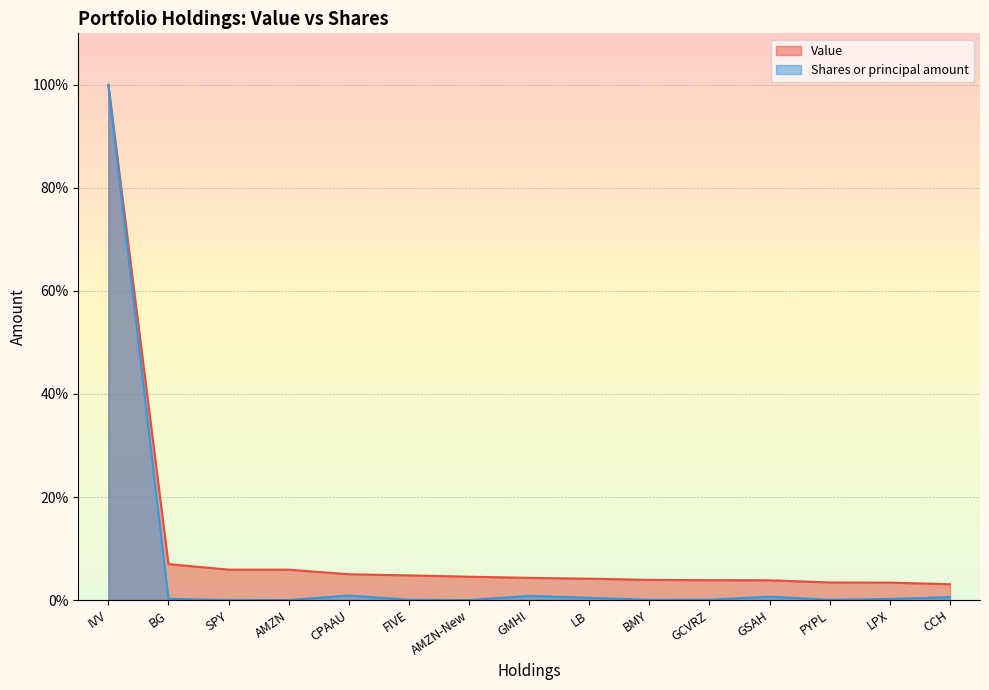

What is the label of the 8th point from the right?

GMHI